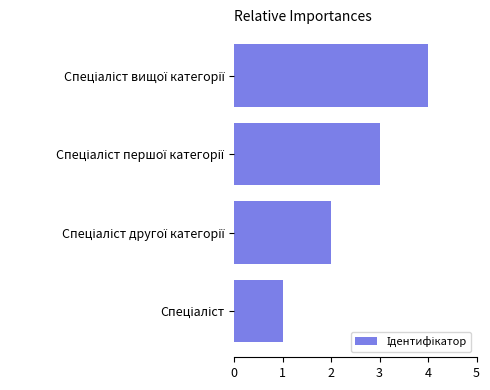

What is the maximum value shown in the chart?

4